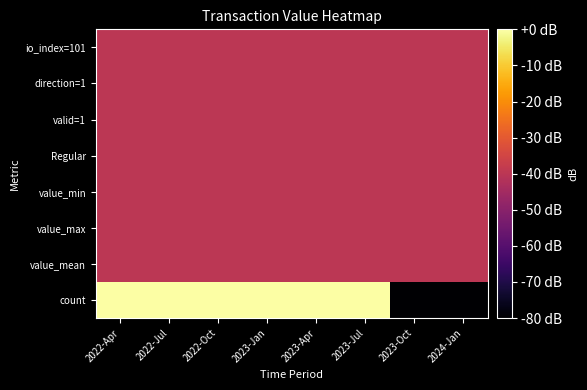

How many categories are shown in the chart?

8